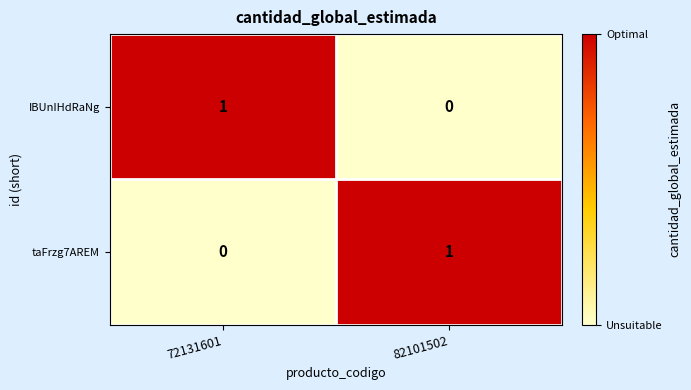

How many values in the taFrzg7AREM series are below 1?

1